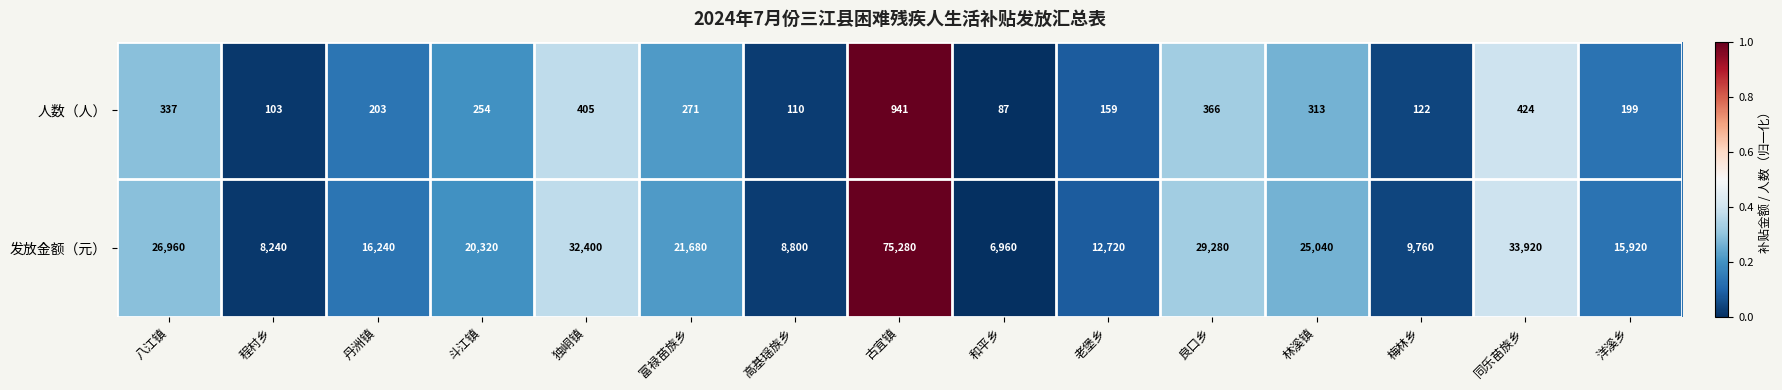

What is the difference between the second highest and second lowest values in the 发放金额（元） series?

25680